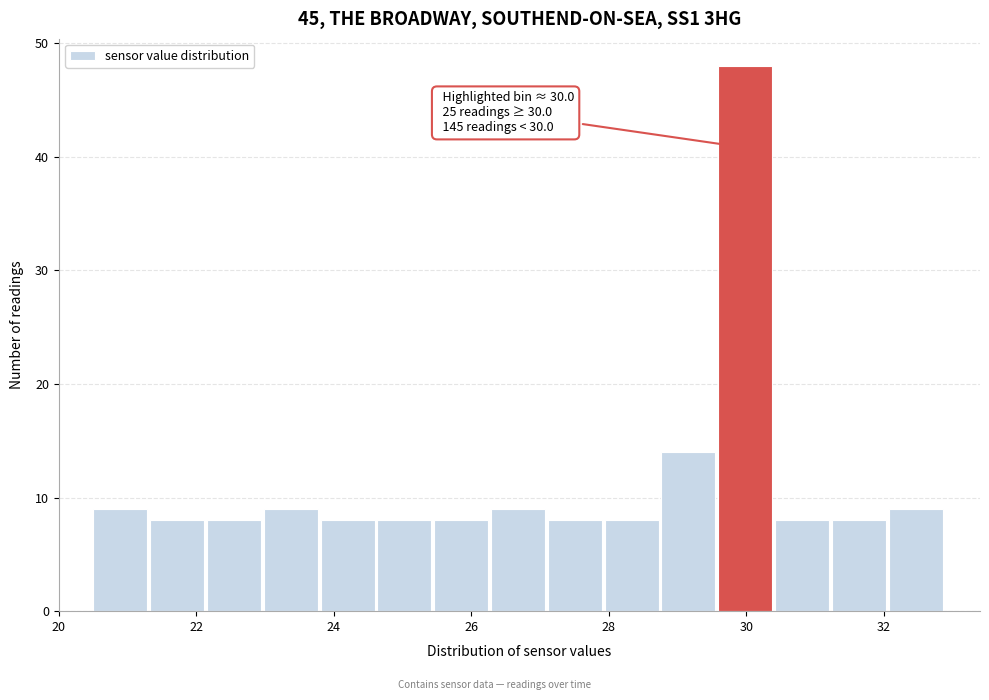

Which range on the x-axis has the tallest bar?

29.6 to 30.4